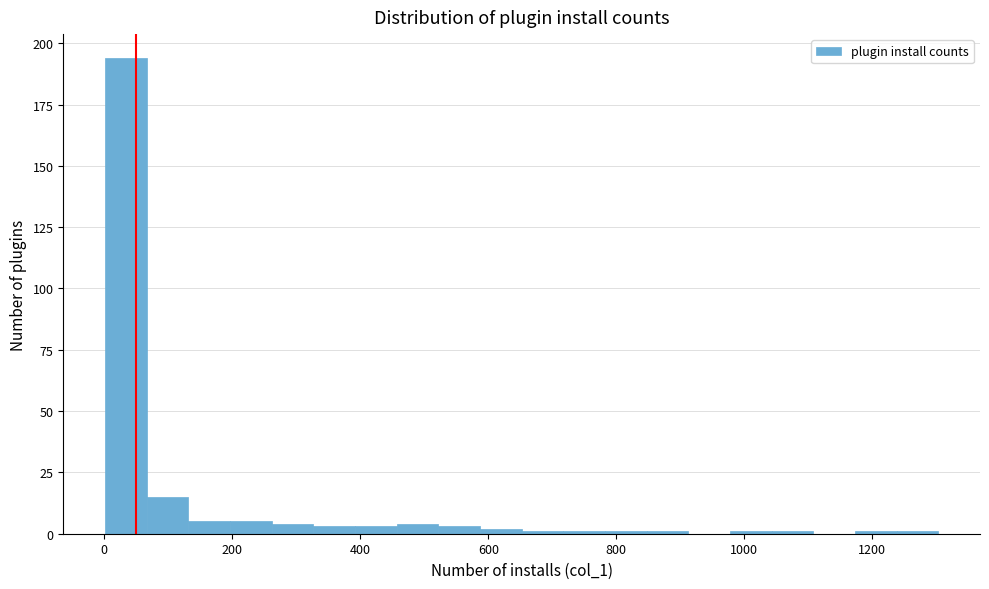

Read against the x-axis, roughly where is the centre of the tallest bar?

40